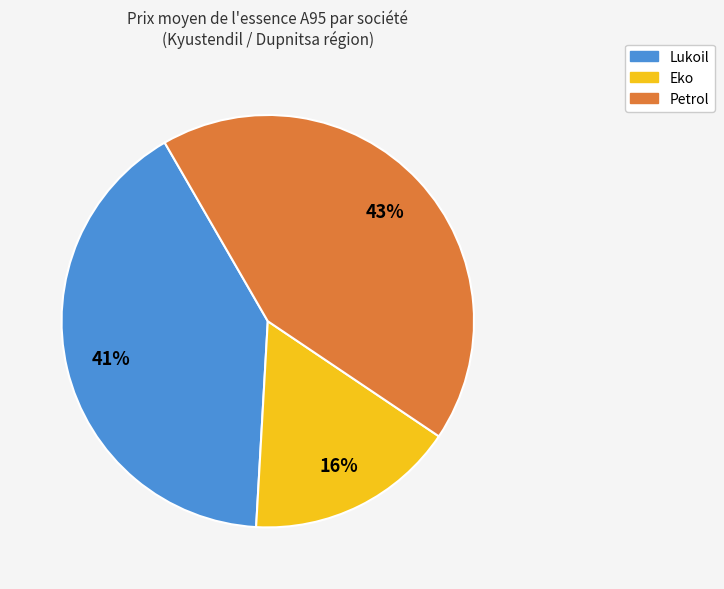

The Lukoil slice represents 41% of the pie. True or false?

True